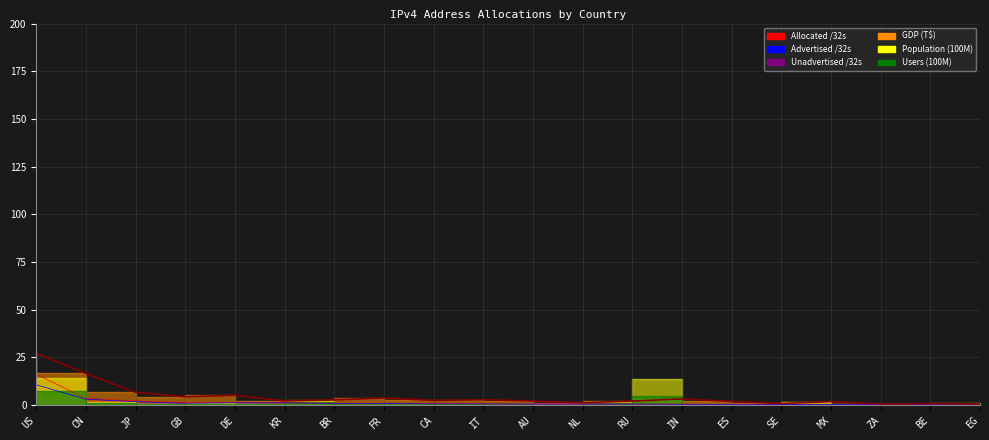

List the labels in order of Advertised /32s value, largest first.

US, CN, JP, DE, KR, BR, GB, FR, IT, CA, RU, AU, NL, IN, ES, SE, BE, MX, ZA, EG